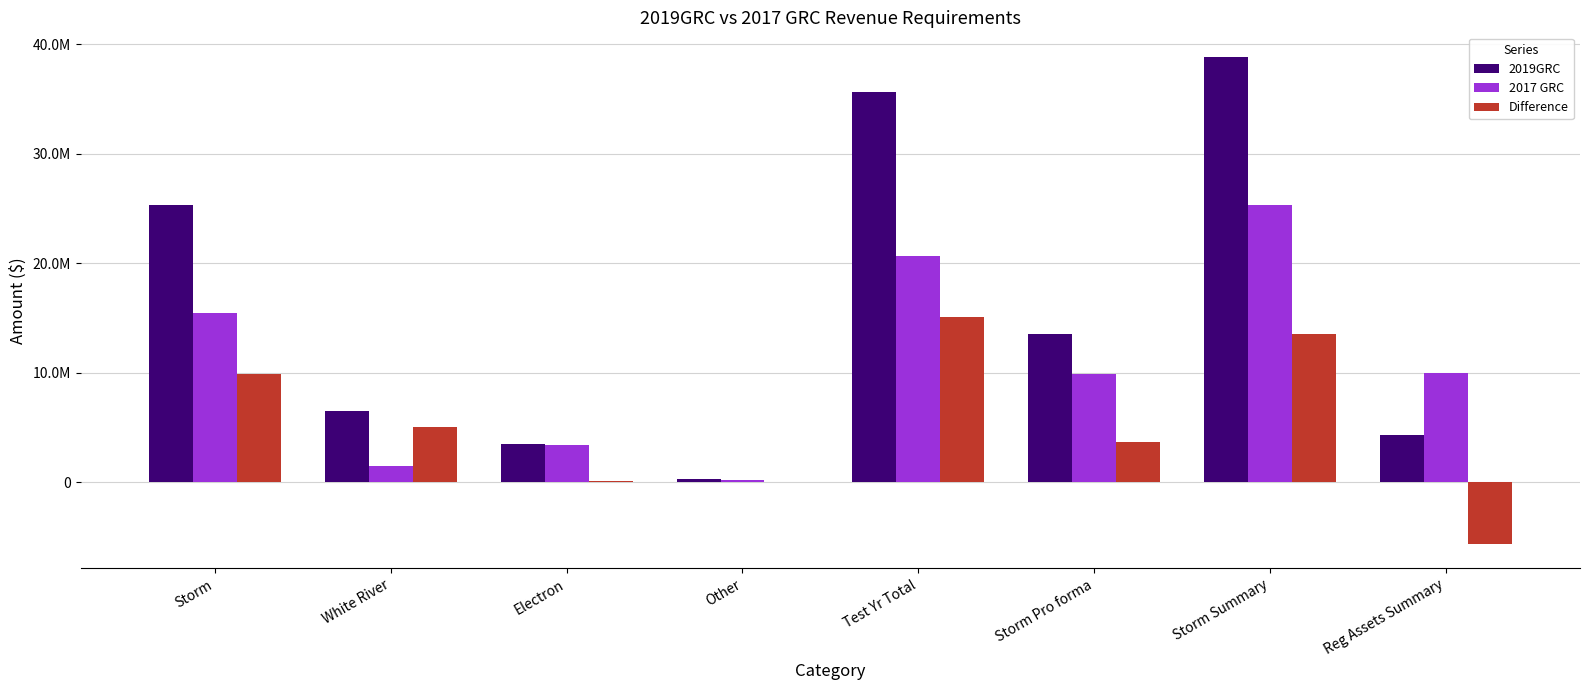

Which series has the largest total across all categories?

2019GRC